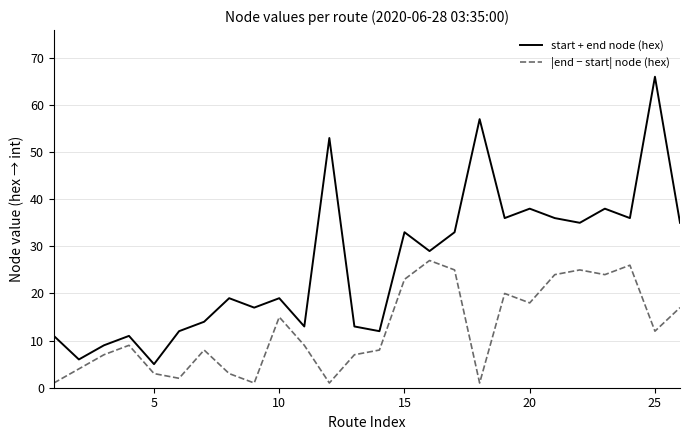

Which series has the largest total across all categories?

start + end node (hex)